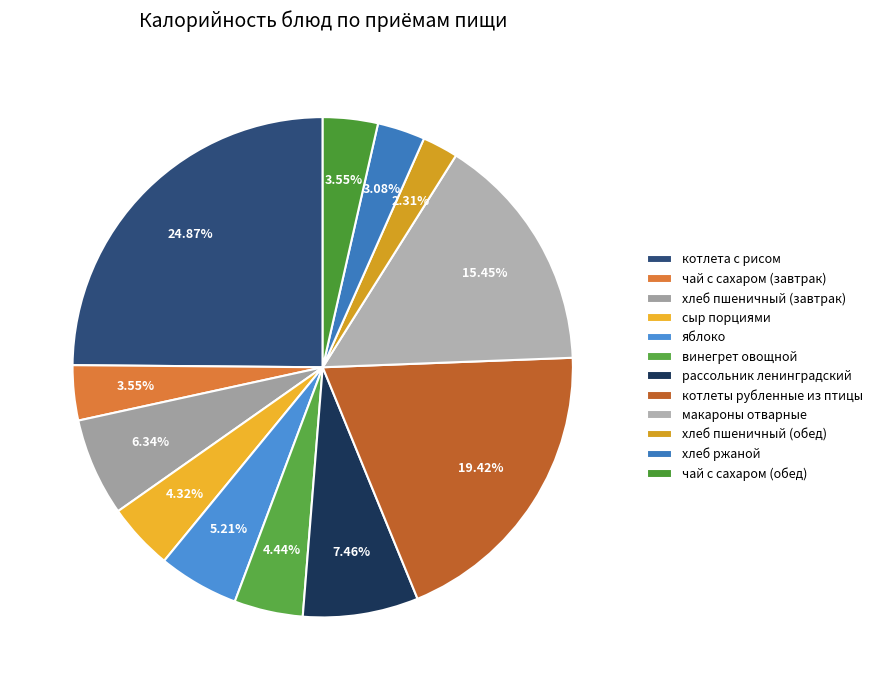

Which category has the biggest portion of the pie?

котлета с рисом